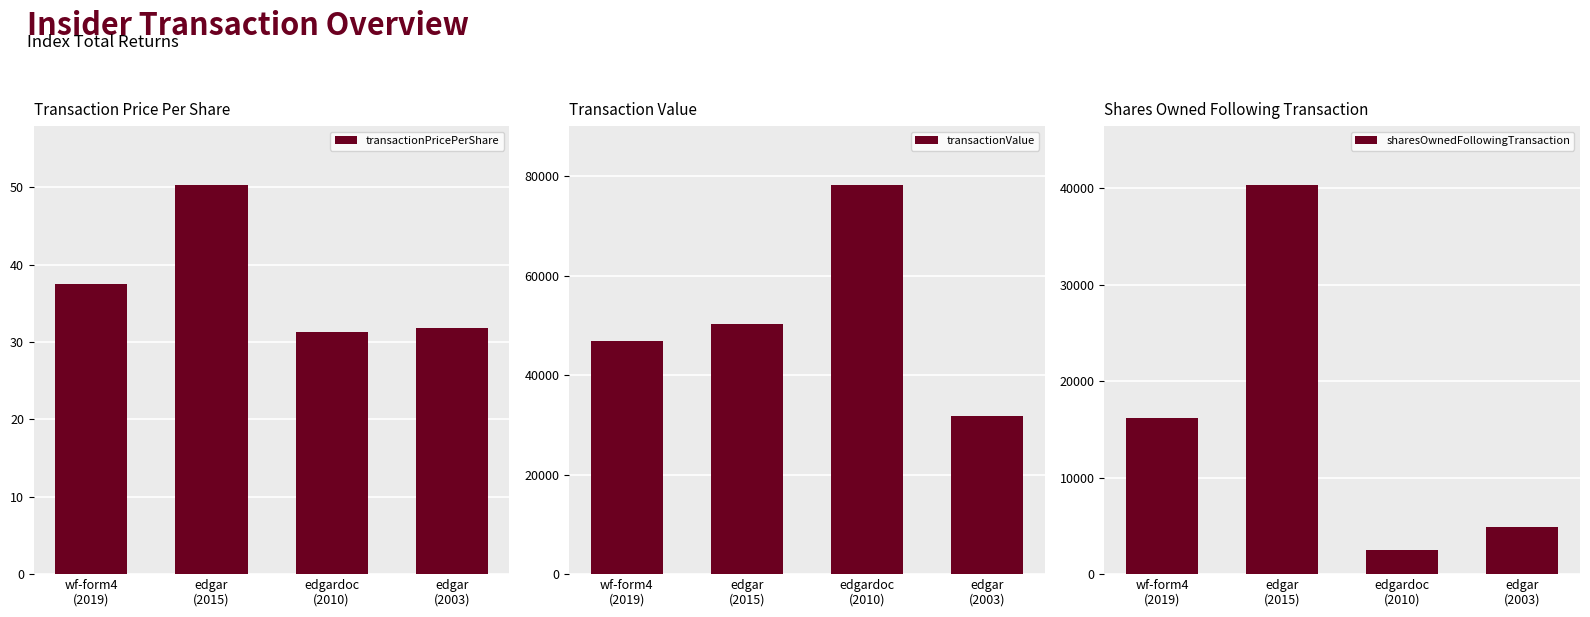

How many categories are shown in the chart?

4